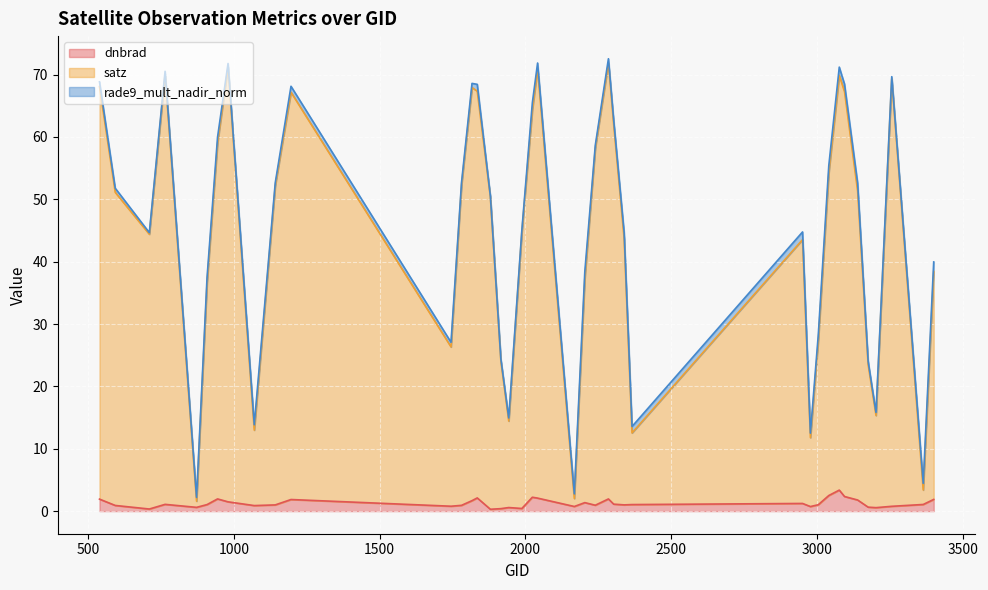

What is the difference between the second highest and second lowest values in the satz series?

69.2